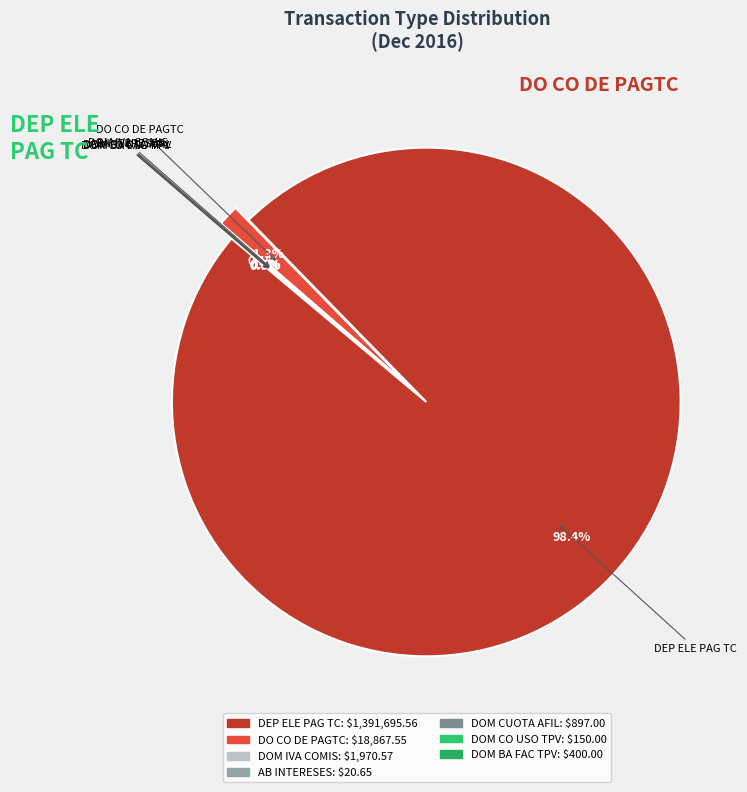

Rank the categories by value from lowest to highest.

AB INTERESES, DOM CO USO TPV, DOM BA FAC TPV, DOM CUOTA AFIL, DOM IVA COMIS, DO CO DE PAGTC, DEP ELE PAG TC